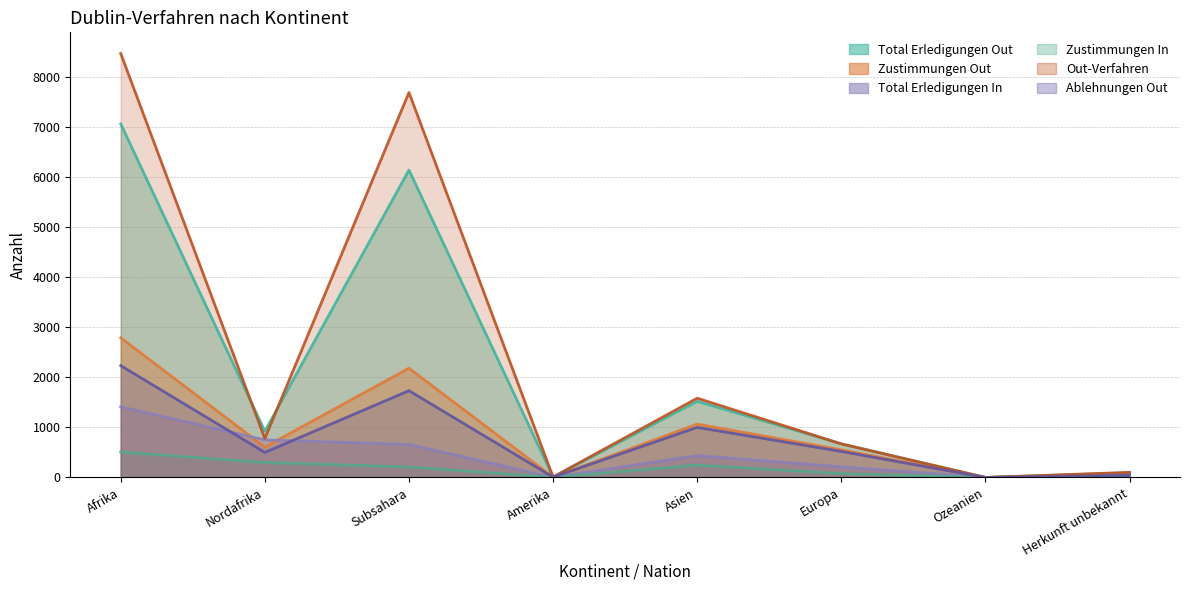

How many categories are shown in the chart?

8